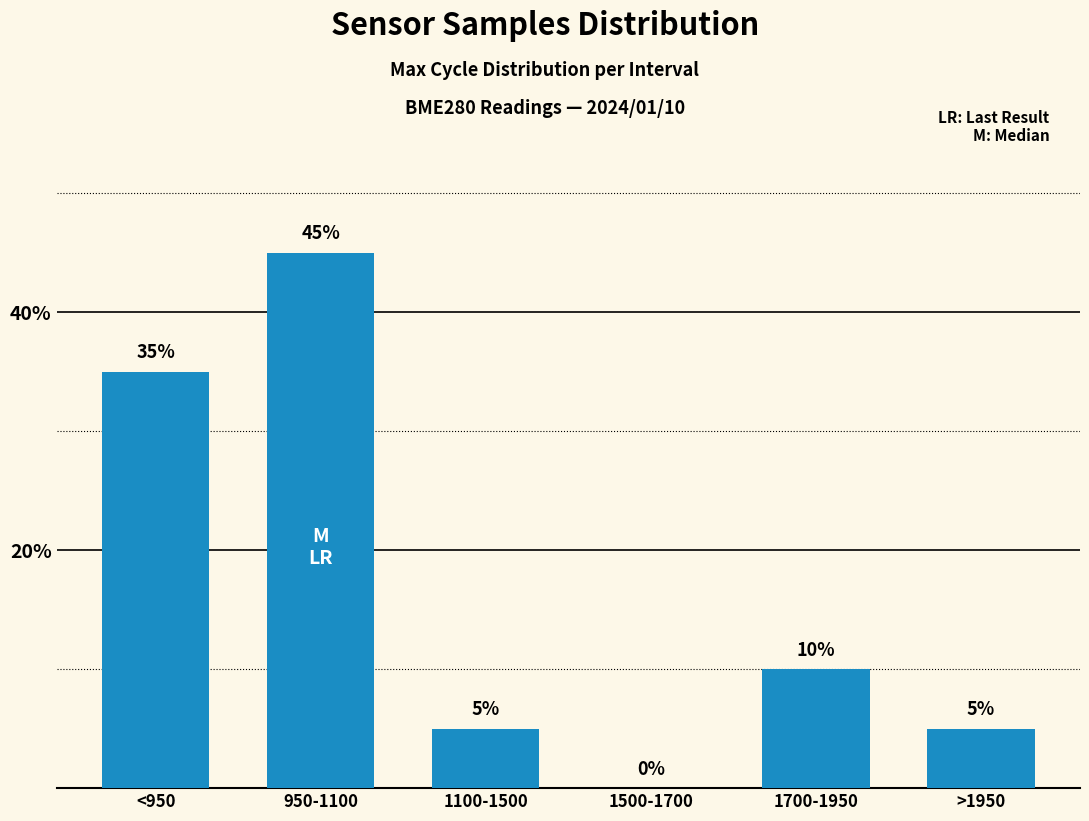

Count the values in the range 5 to 35.

4